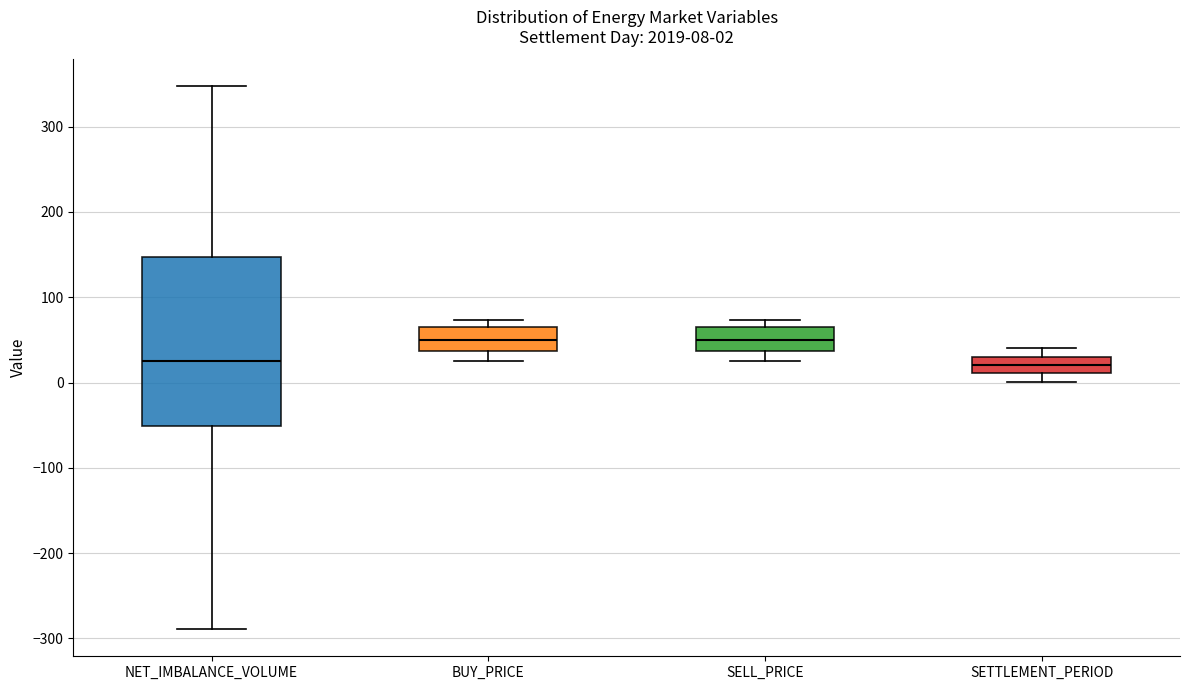

Which box is the tallest, from its lower edge to its upper edge?

NET_IMBALANCE_VOLUME